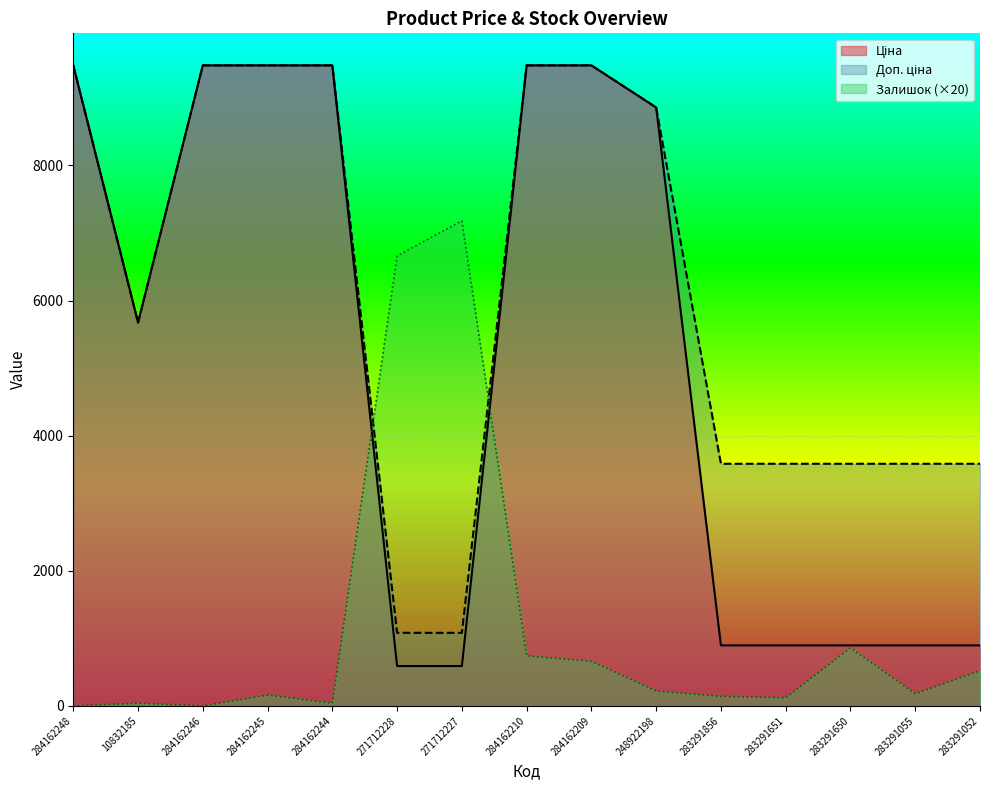

How many lines are shown in the chart?

3